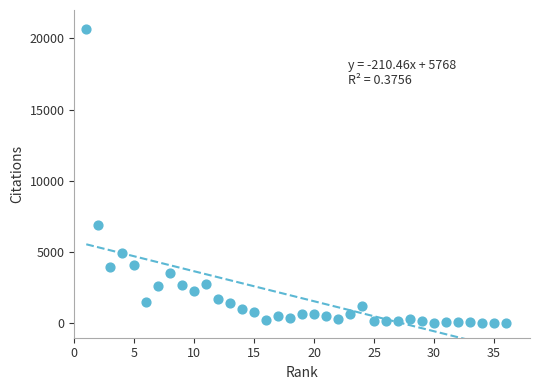

What is the range of X values (max minus min)?

35